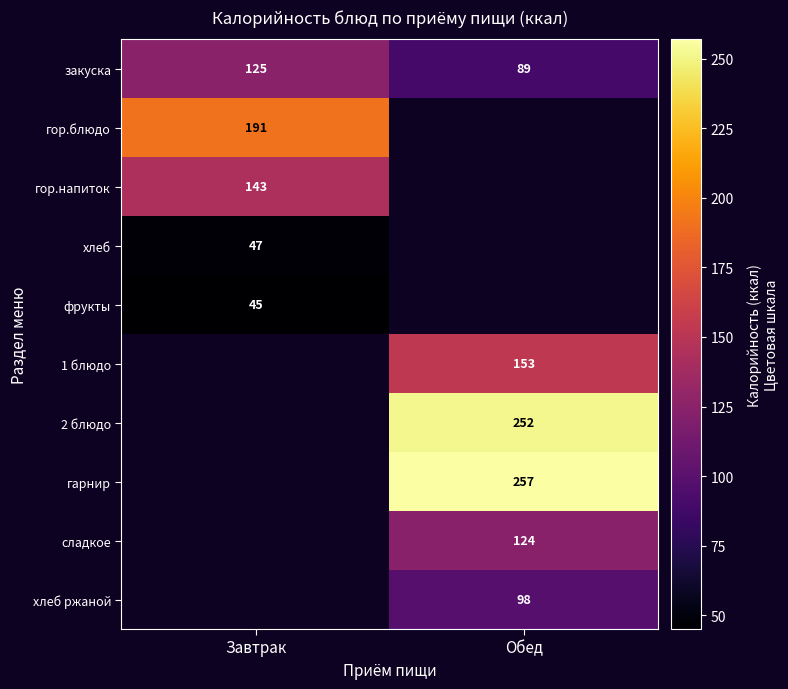

What is the sum of all закуска values?

214